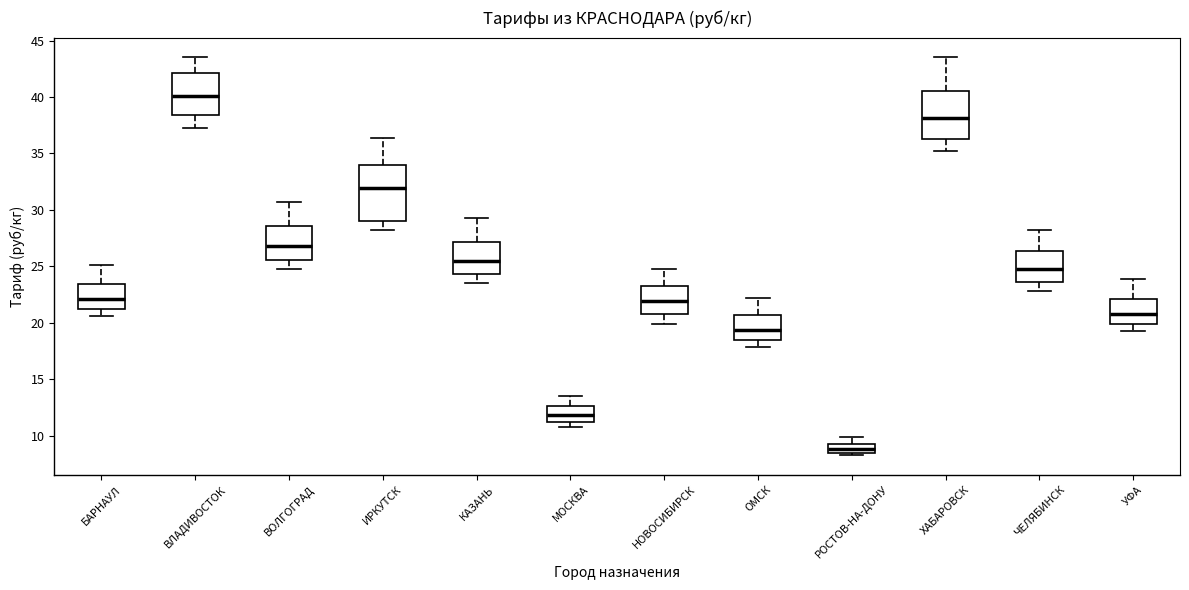

Which box is the tallest, from its lower edge to its upper edge?

ИРКУТСК